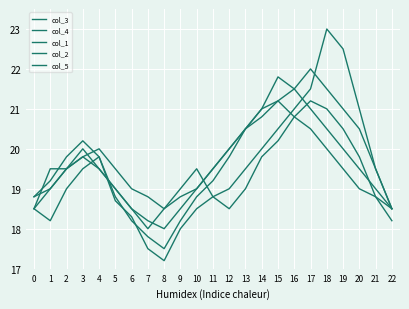

How many lines are shown in the chart?

5